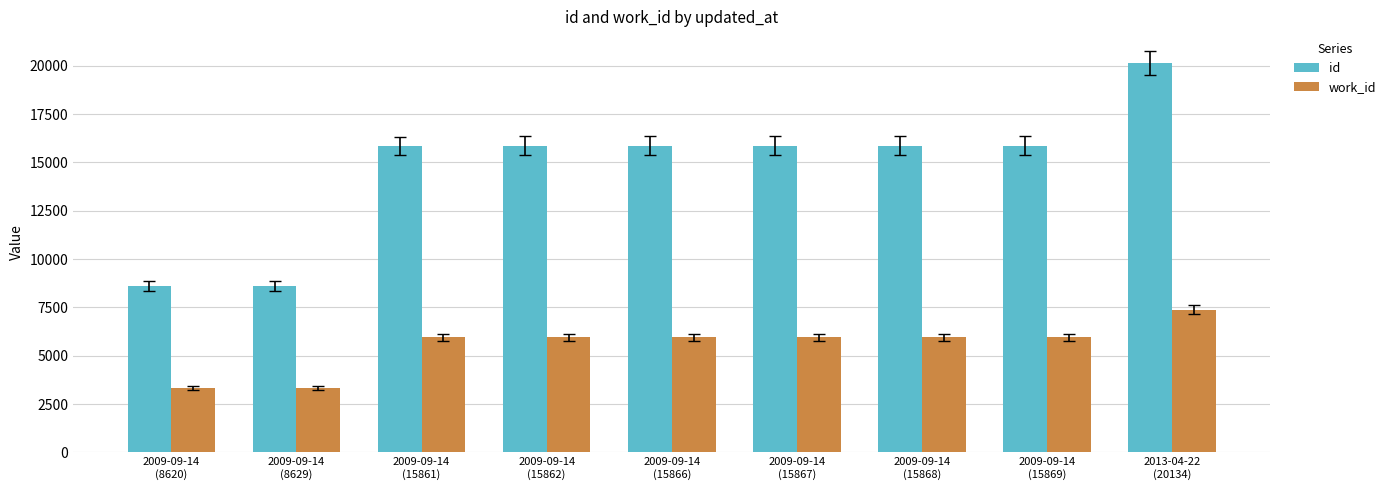

What is the sum of the id values at 2009-09-14
(15869) and 2009-09-14
(8629)?

24498